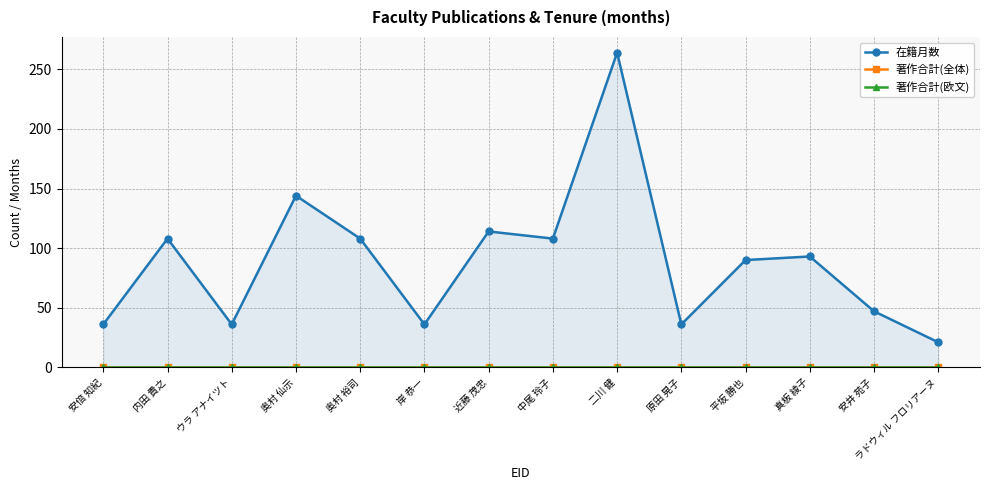

Between 奥村 裕司 and ウラ アナイツト, which is larger?

奥村 裕司